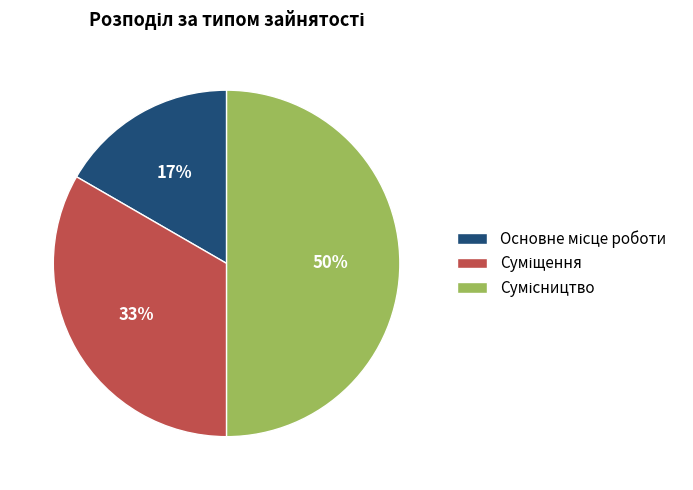

To the nearest percent, what is the difference between the largest and smallest slice percentages?

33%